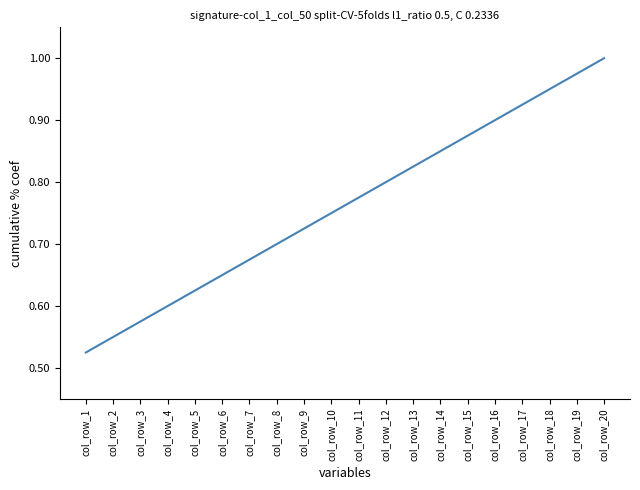

The chart shows a value of 1.2 at col_row_18. True or false?

False